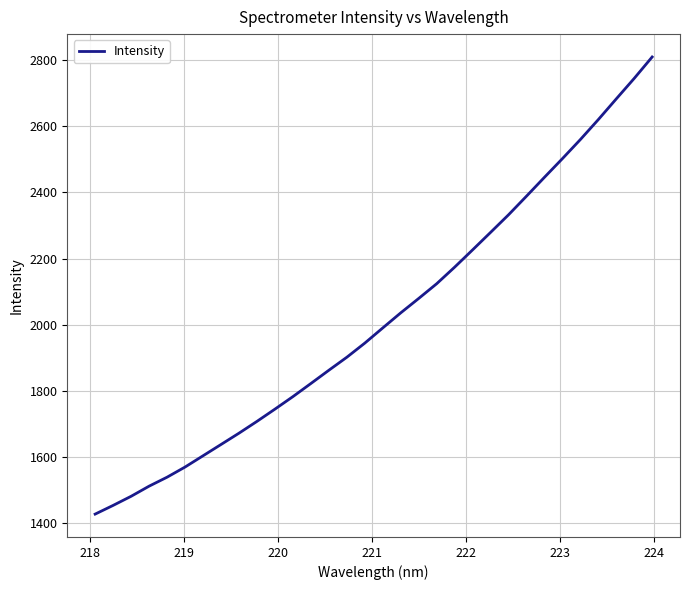

What is the smallest value displayed?

1428.0